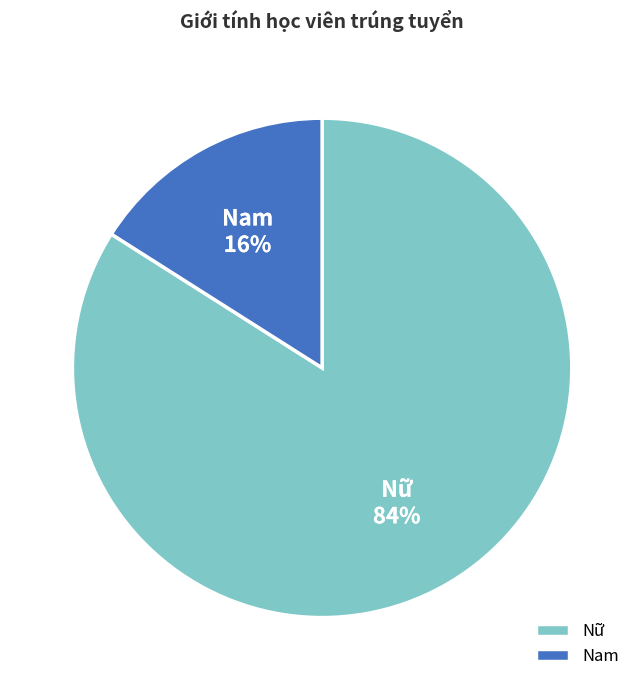

How many slices are in this pie chart?

2